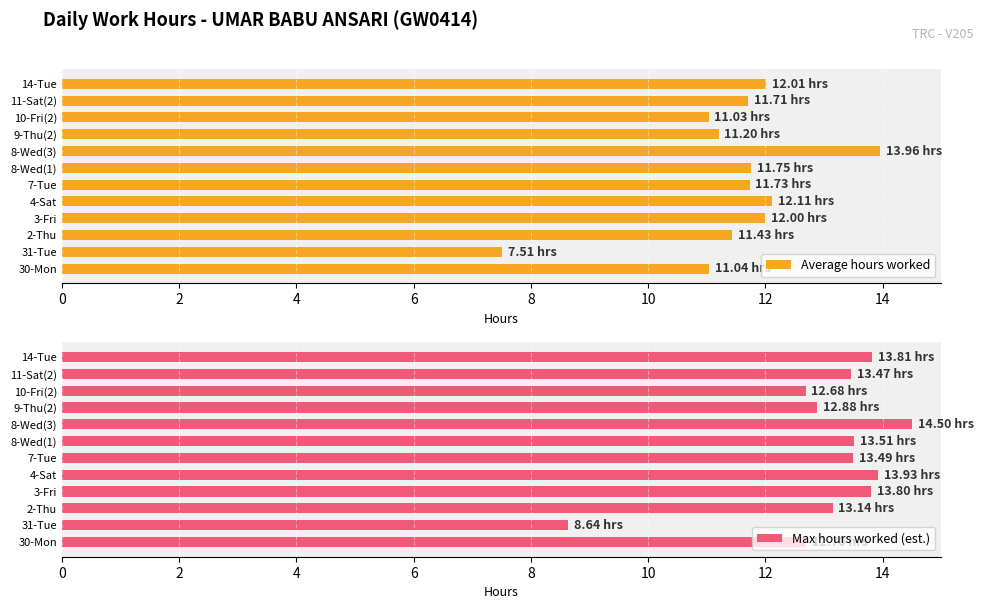

What is the sum of all Average hours worked values?

137.5